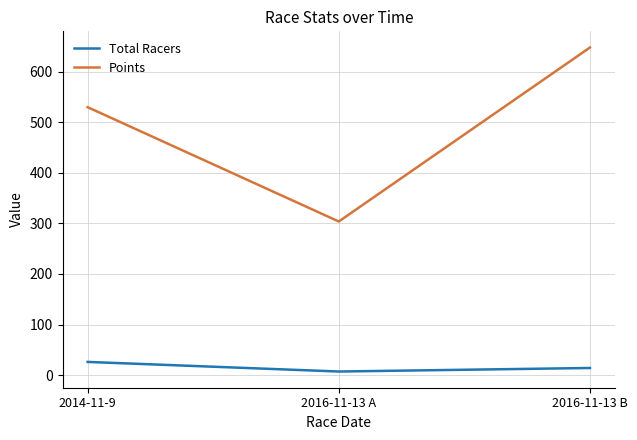

At 2016-11-13 A, list the series in order from smallest to largest.

Total Racers, Points